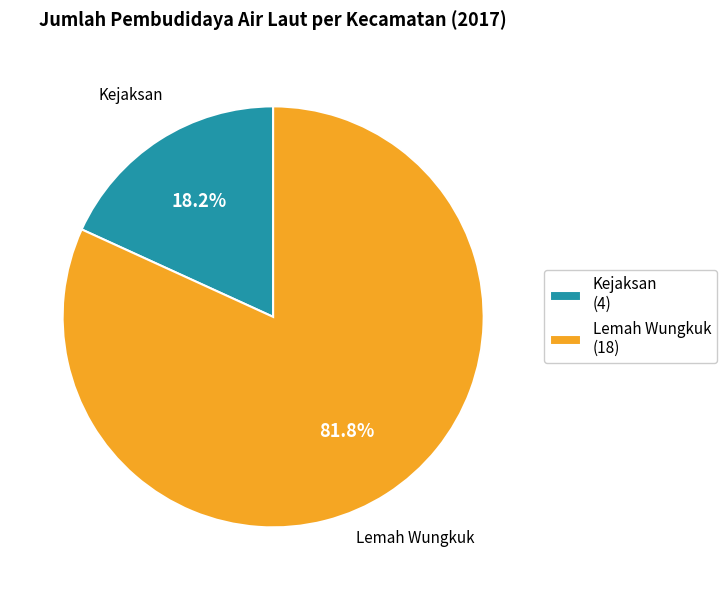

What is the majority slice?

Lemah Wungkuk